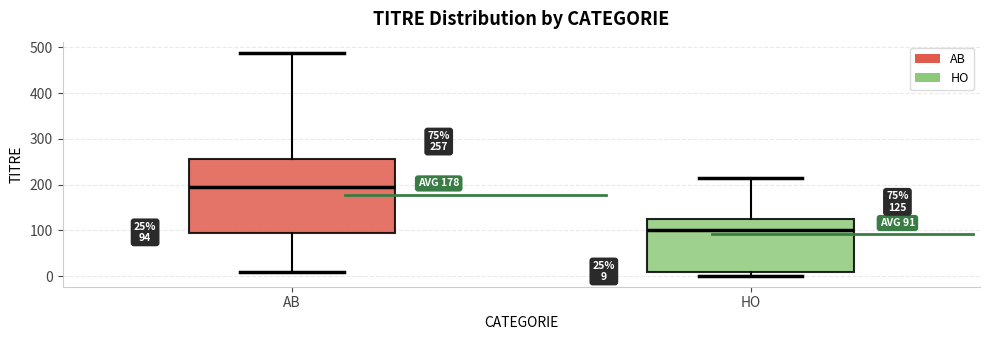

Which box has the highest median line?

AB